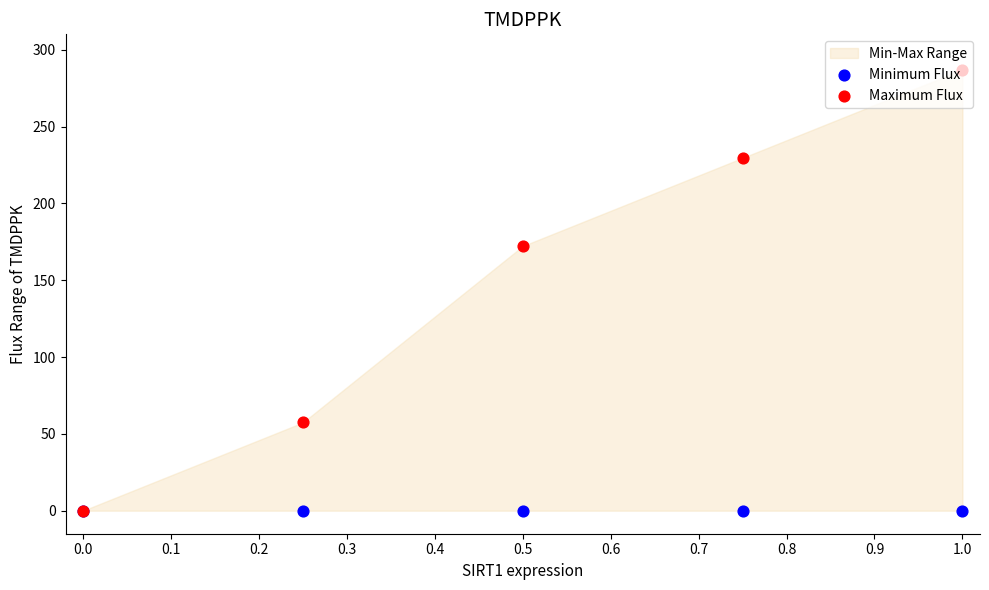

Which series has the largest Y range (max minus min)?

Maximum Flux